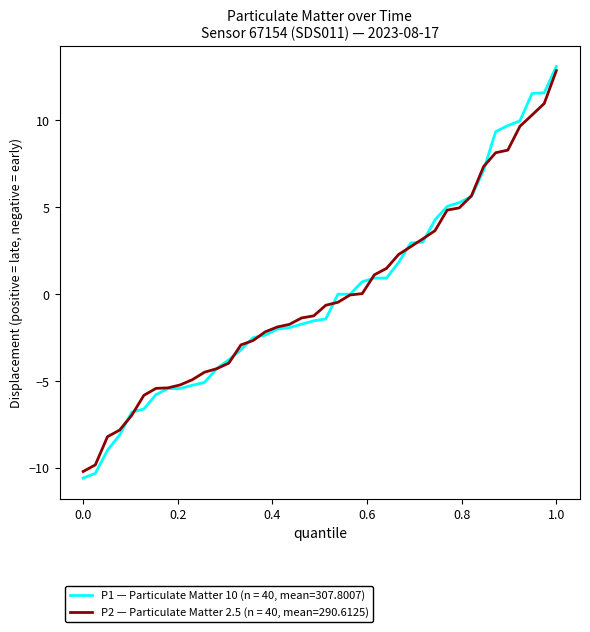

Which series has the largest range (max minus min)?

P1 — Particulate Matter 10 (n = 40, mean=307.8007)